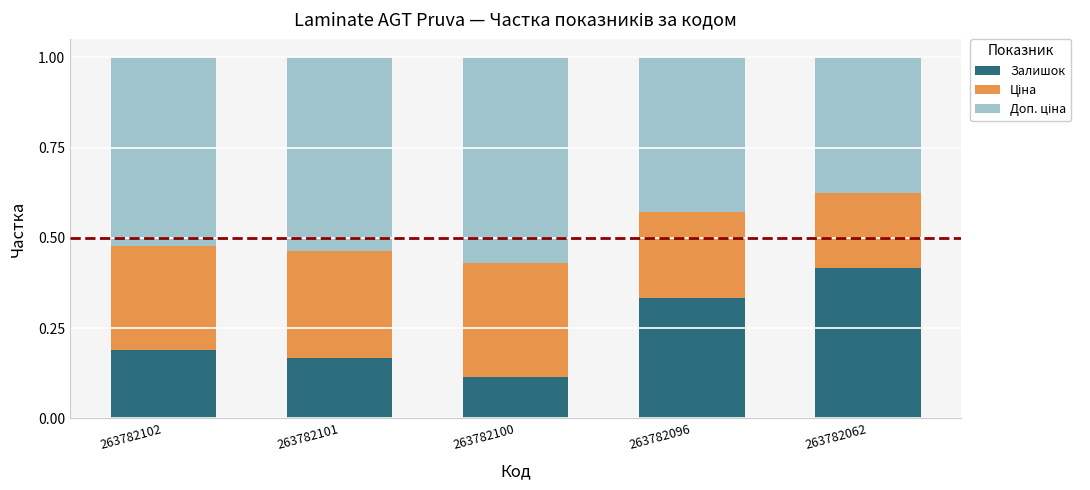

At which label is Залишок closest to 0?

263782100